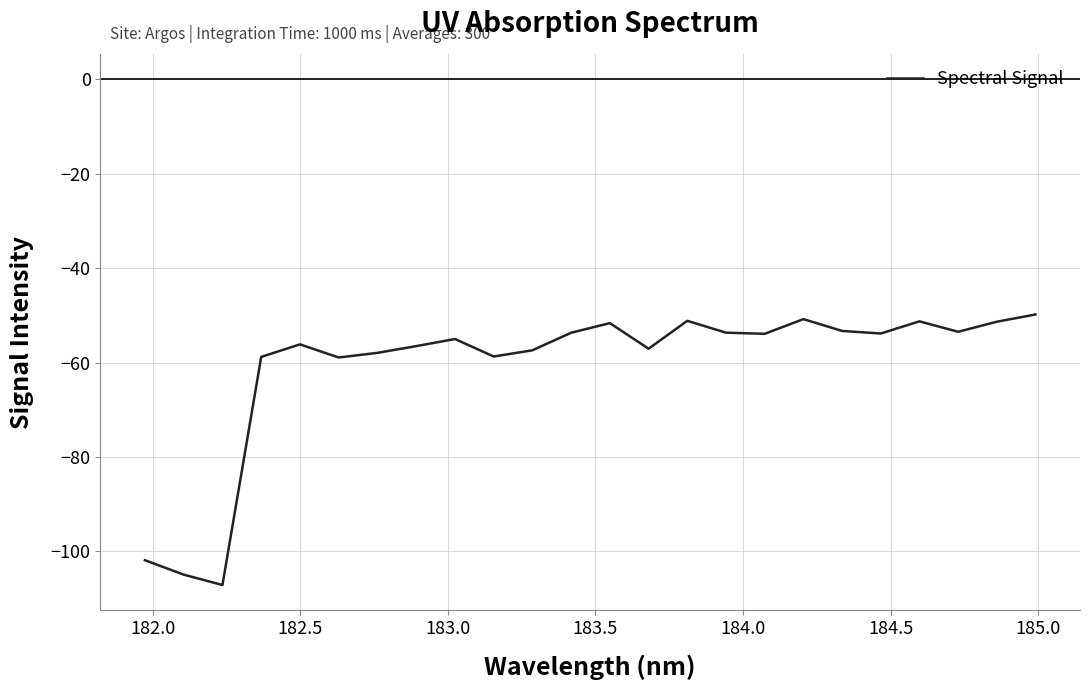

What is the maximum value shown in the chart?

-49.8